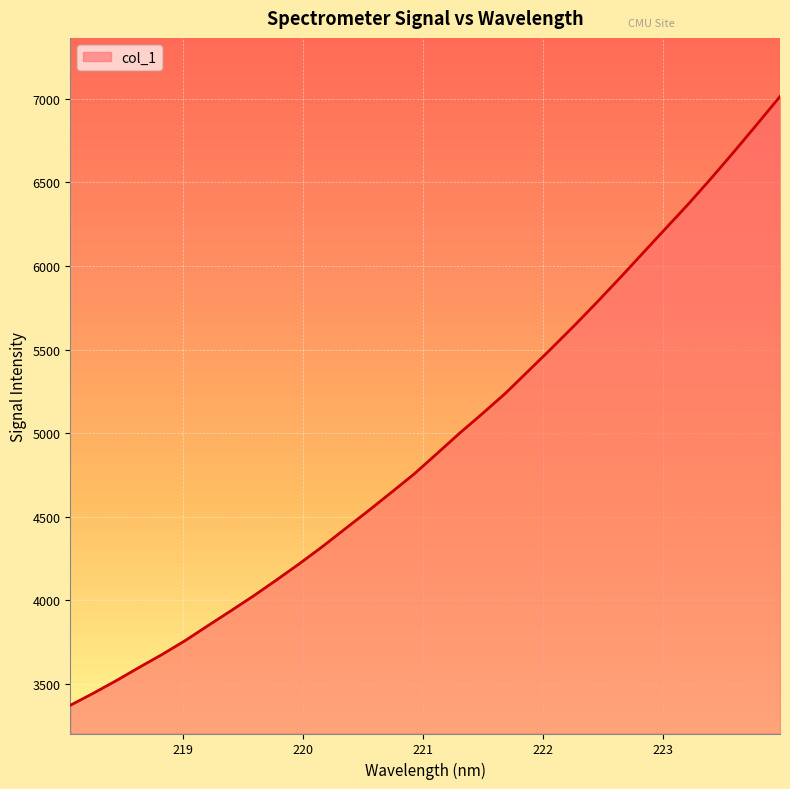

What is the smallest value displayed?

3372.3